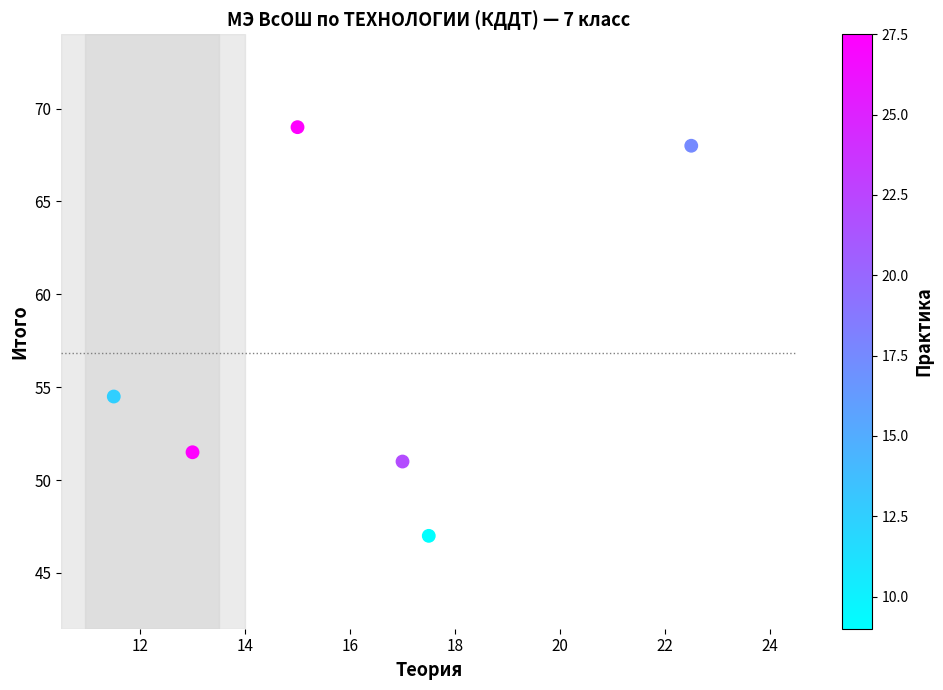

What Y value in the scatter plot is closest to 58?

54.5